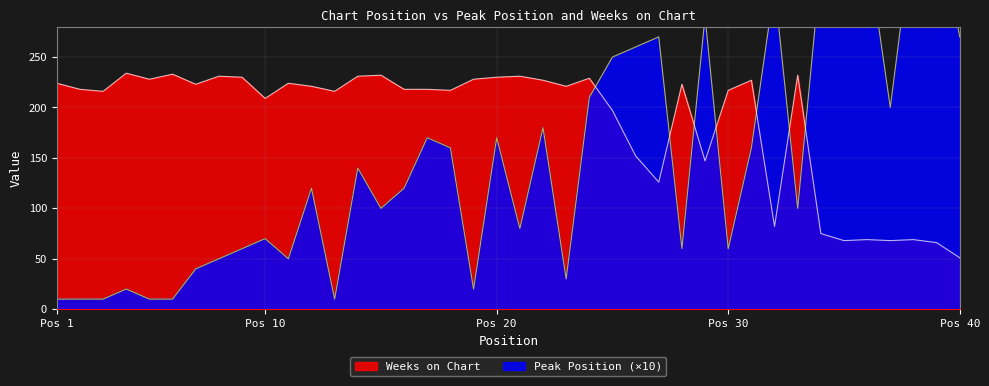

What is the highest value of the Weeks on Chart series?

234